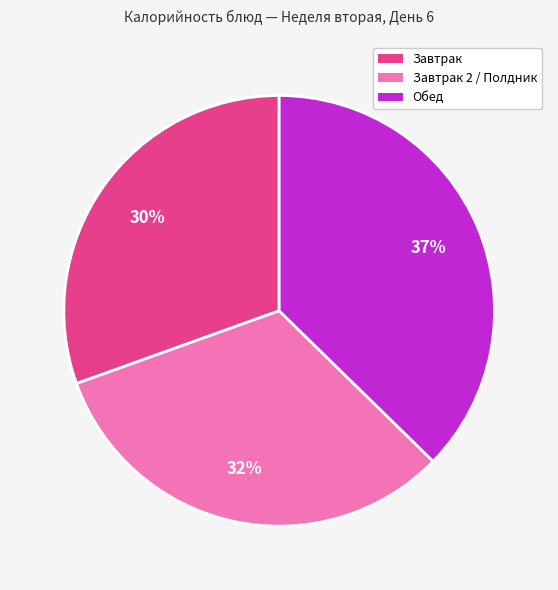

Is there any slice that represents more than half of the pie?

No